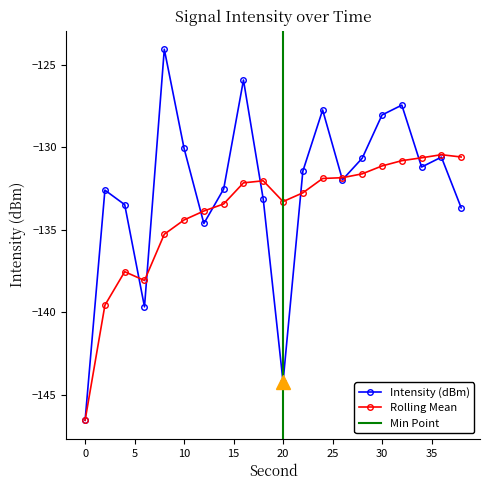

Rank the series by their average value, from lowest to highest.

Rolling Mean, Intensity (dBm)